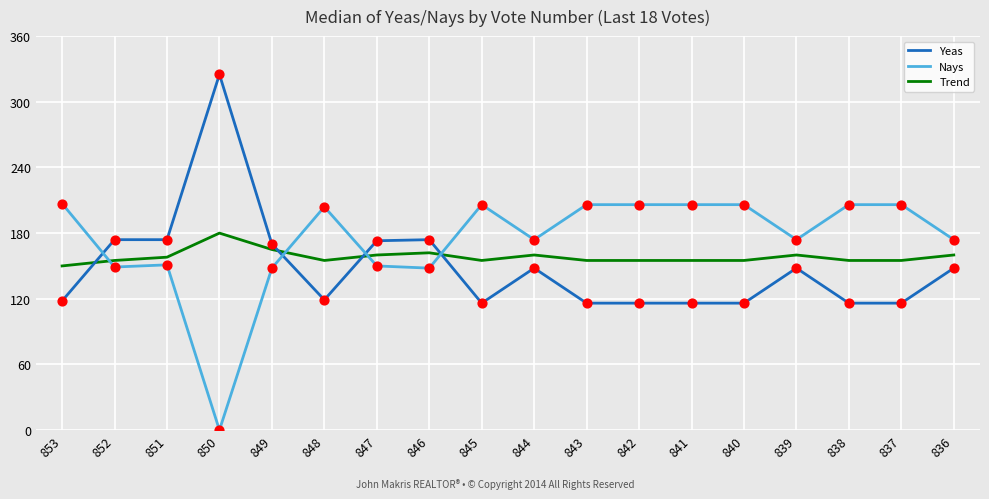

What is the total value across all series at 836?

482